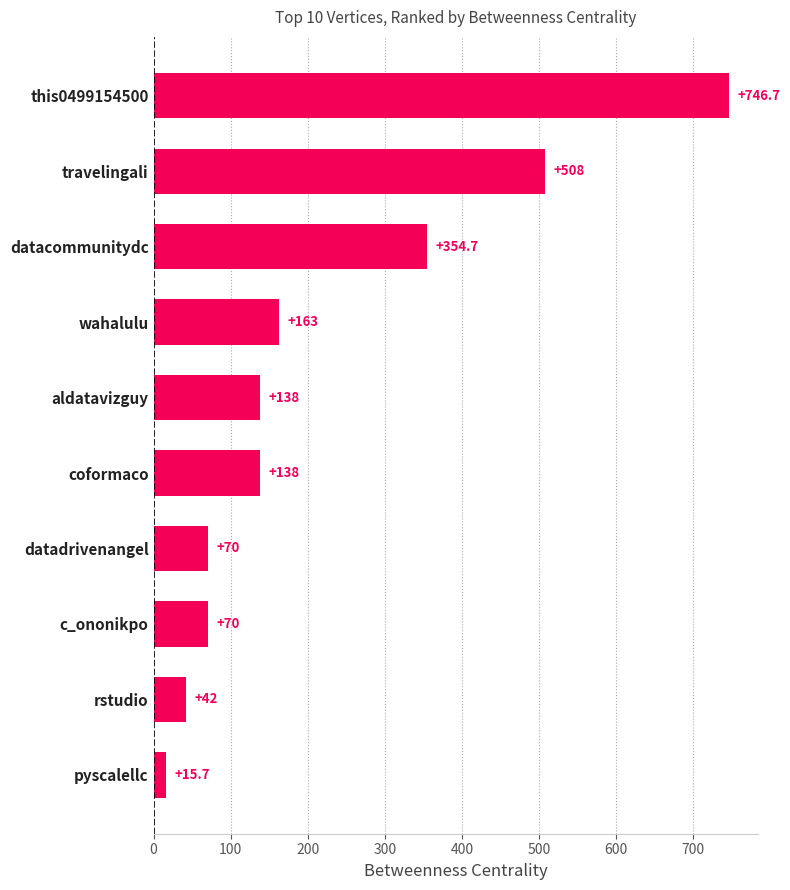

How many categories are shown in the chart?

10